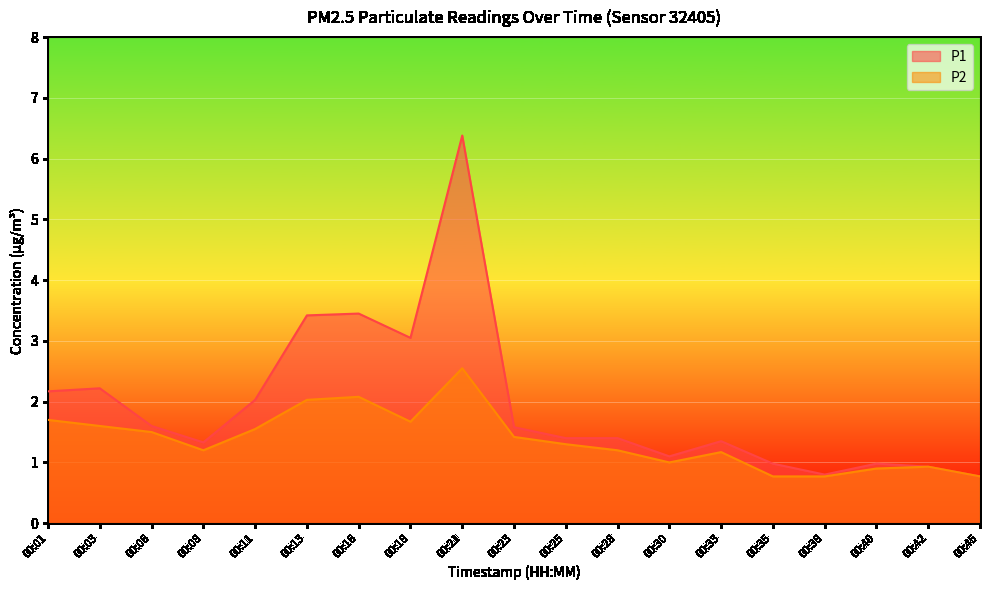

Where is P1 nearest to the value 3?

00:18